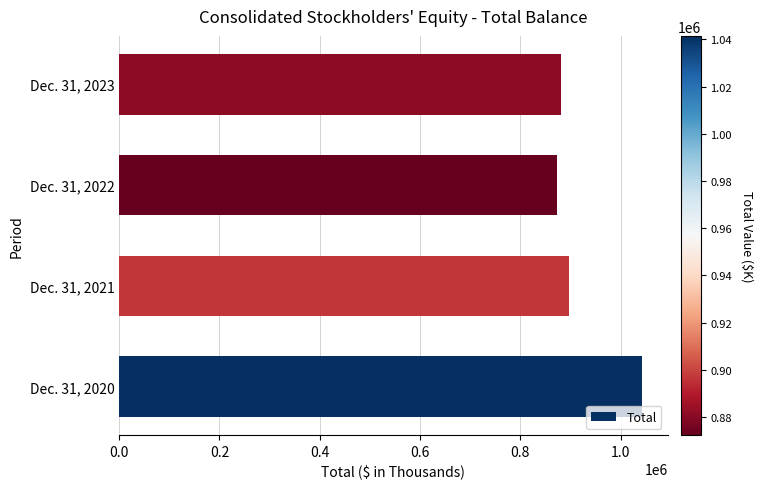

List the labels in order of value, smallest first.

Dec. 31, 2022, Dec. 31, 2023, Dec. 31, 2021, Dec. 31, 2020